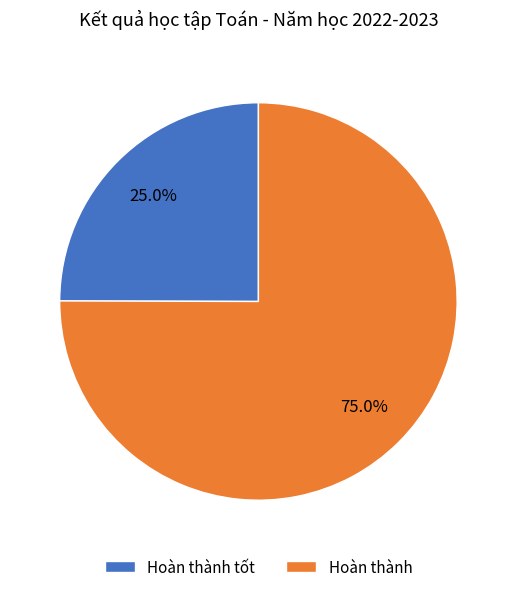

What is the smallest slice in the pie chart?

Hoàn thành tốt